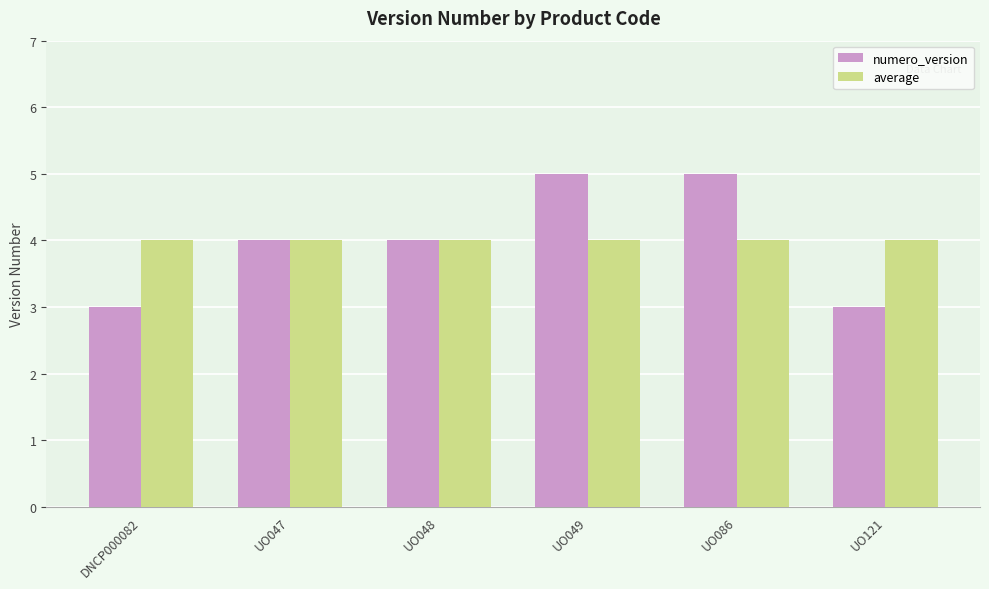

What is the difference between the maximum and minimum values in the numero_version series?

2